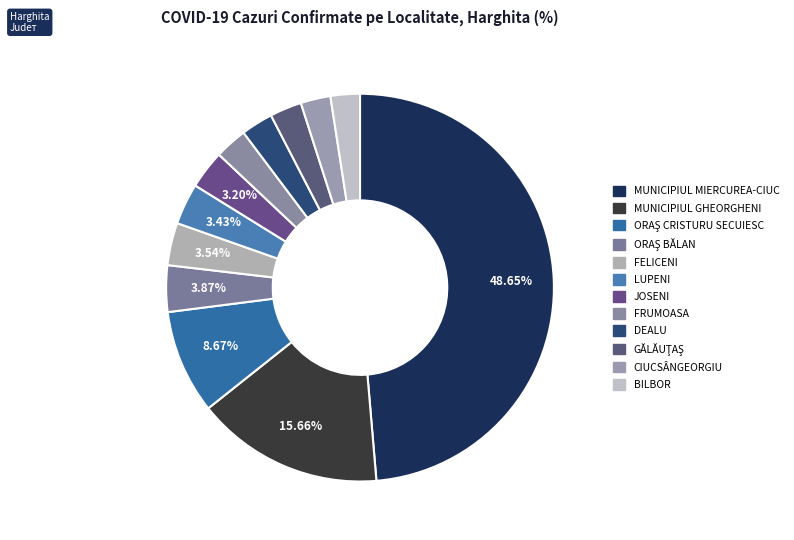

What is the ratio of the value at BILBOR to the value at LUPENI?

0.7